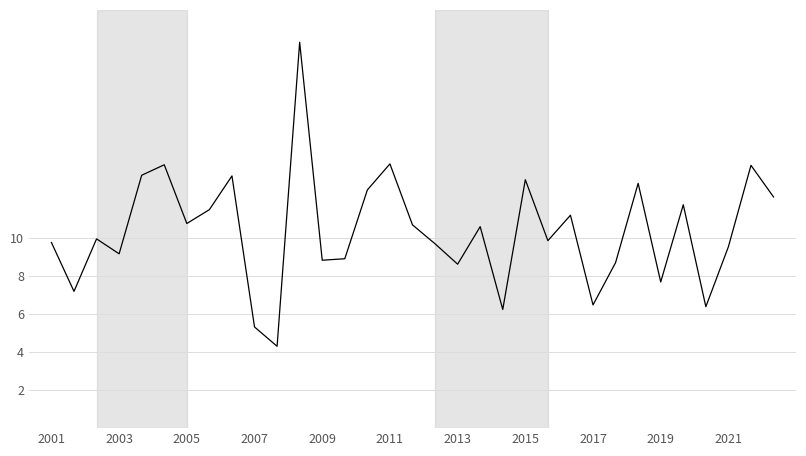

What is the greatest value displayed?

20.3